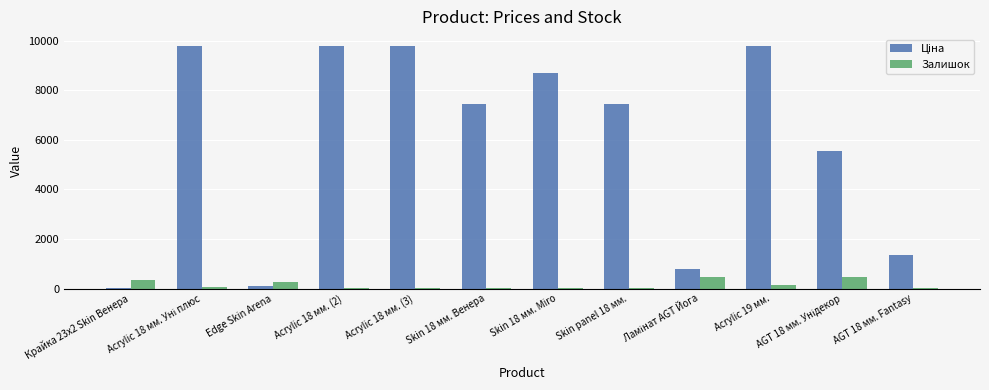

How many groups of bars are there?

12